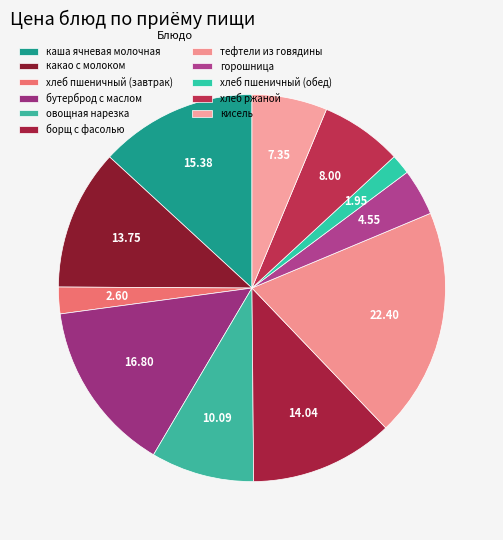

Rank the categories by value from highest to lowest.

тефтели из говядины, бутерброд с маслом, каша ячневая молочная, борщ с фасолью, какао с молоком, овощная нарезка, хлеб ржаной, кисель, горошница, хлеб пшеничный (завтрак), хлеб пшеничный (обед)